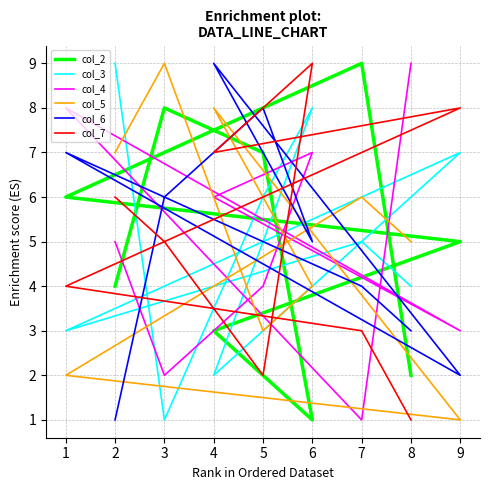

Where is the first local minimum for col_3?

2